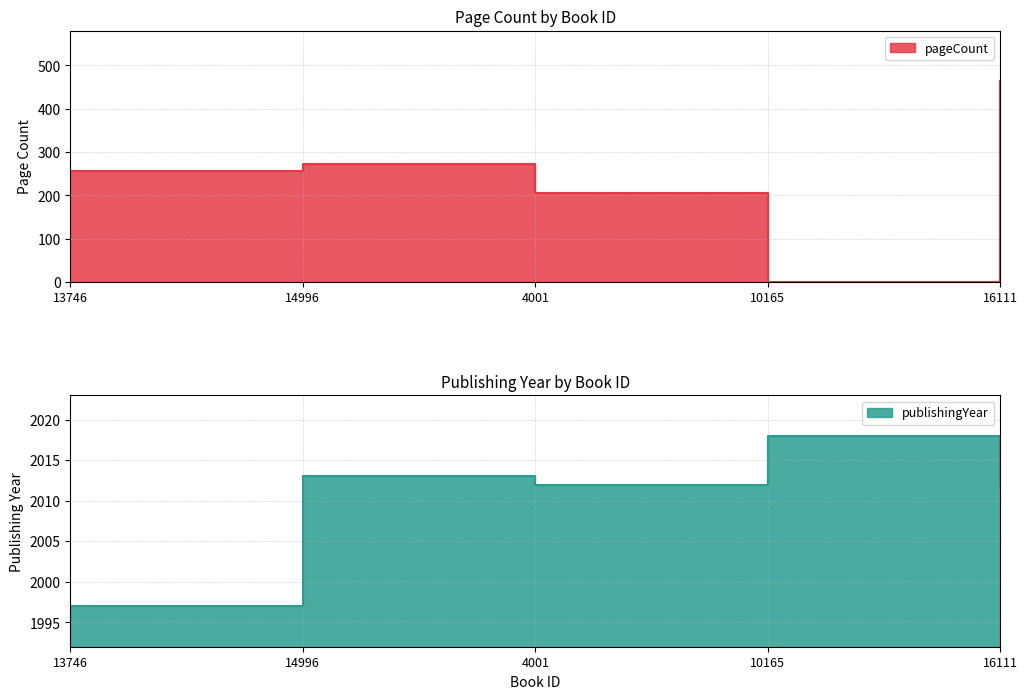

Which series has the largest range (max minus min)?

pageCount